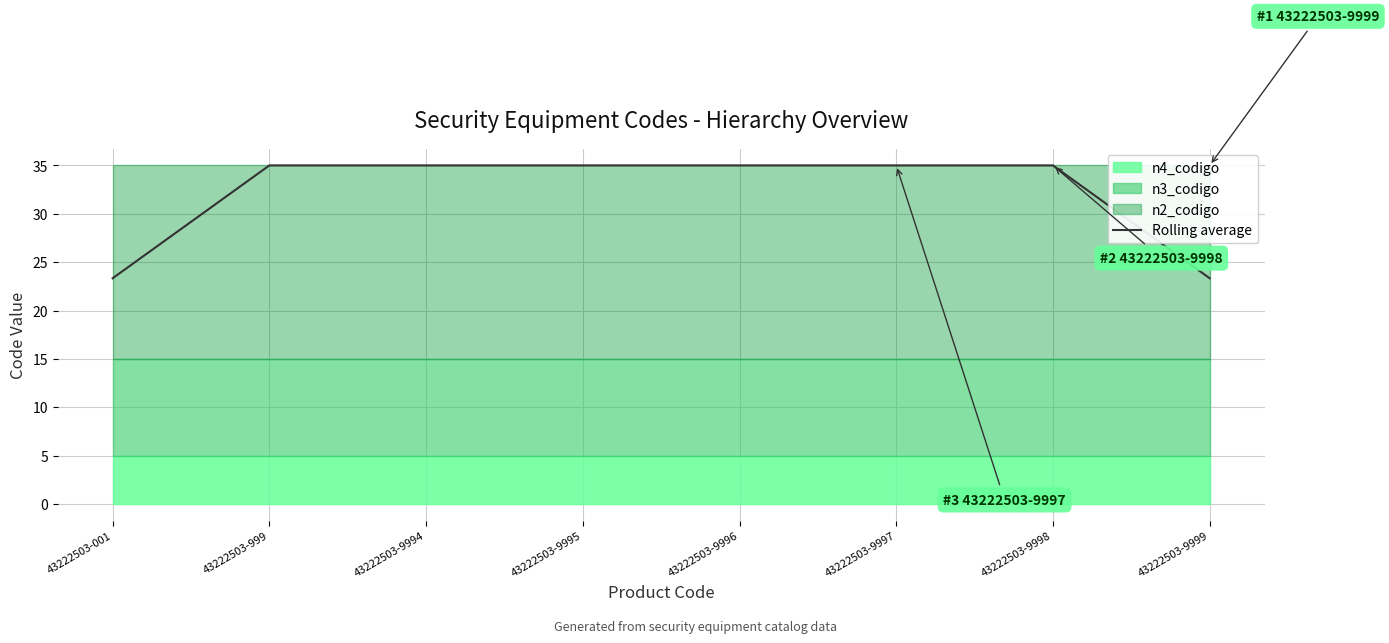

Which has a higher value, 43222503-001 or 43222503-9998?

43222503-9998